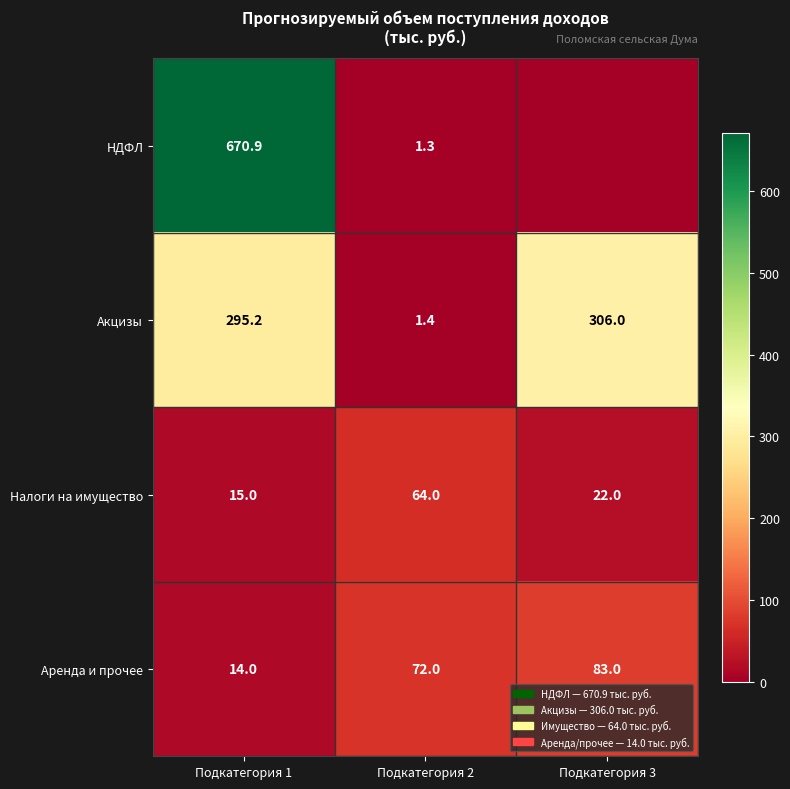

True or false: НДФЛ has a value of 166.6 at Подкатегория 1.

False